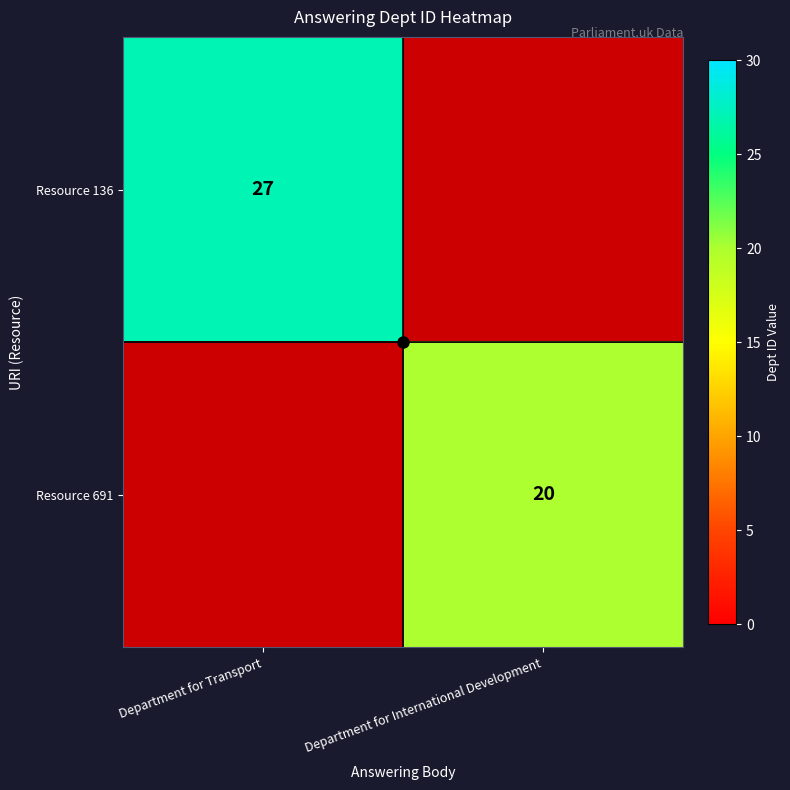

Which has a higher value, Department for International Development or Department for Transport?

Department for Transport